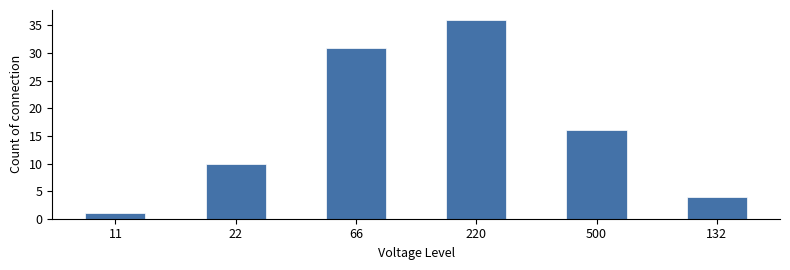

What value does the data have at 22, to the nearest 5?

10